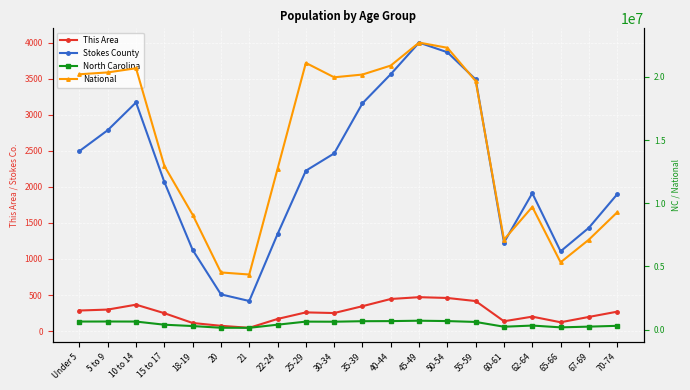

Which series changed the most between 15 to 17 and 60-61?

National